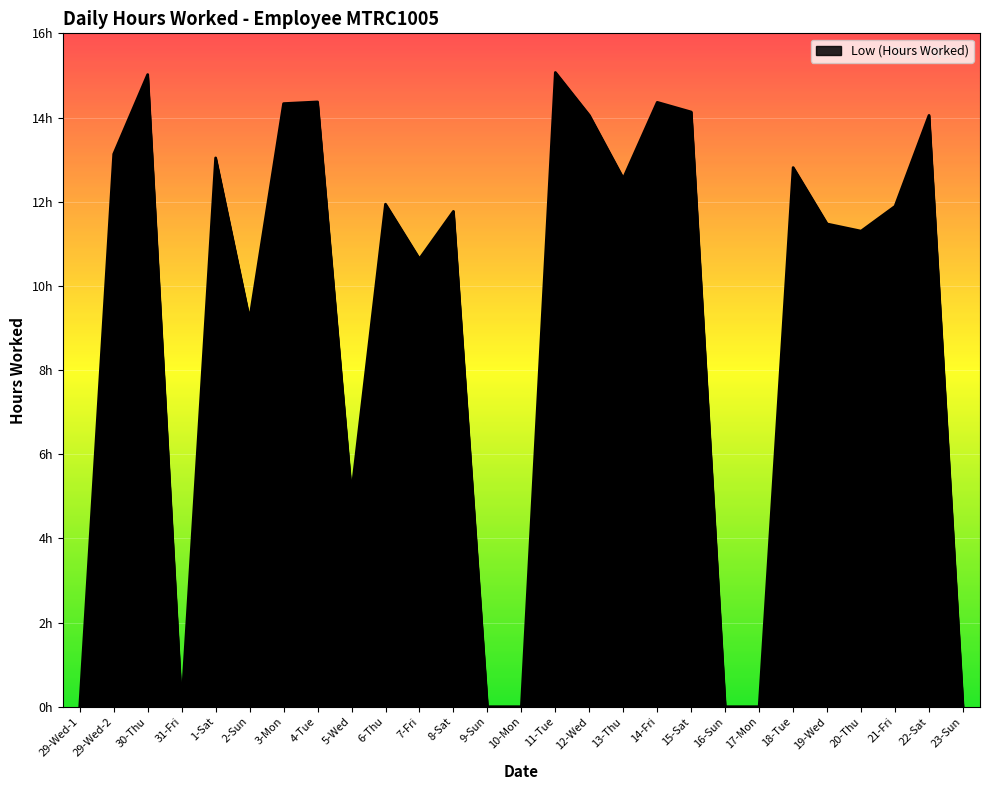

Does the chart have visible grid lines?

Yes